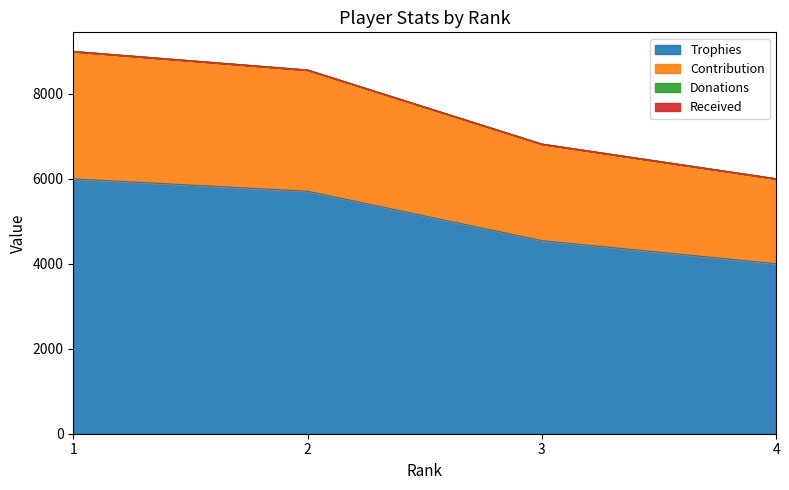

What is the greatest value displayed?

9000